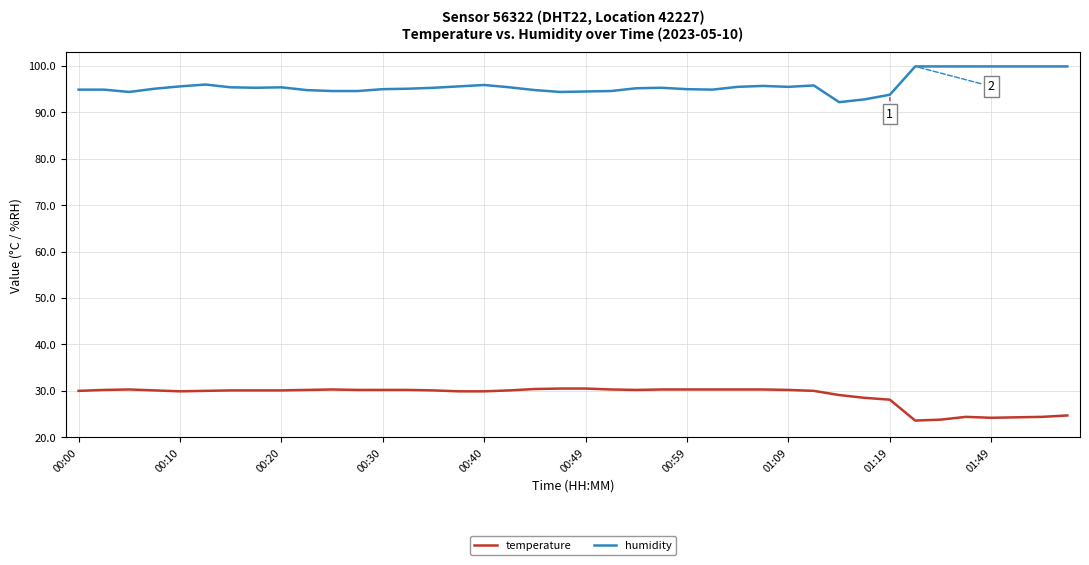

Does the chart have visible grid lines?

Yes